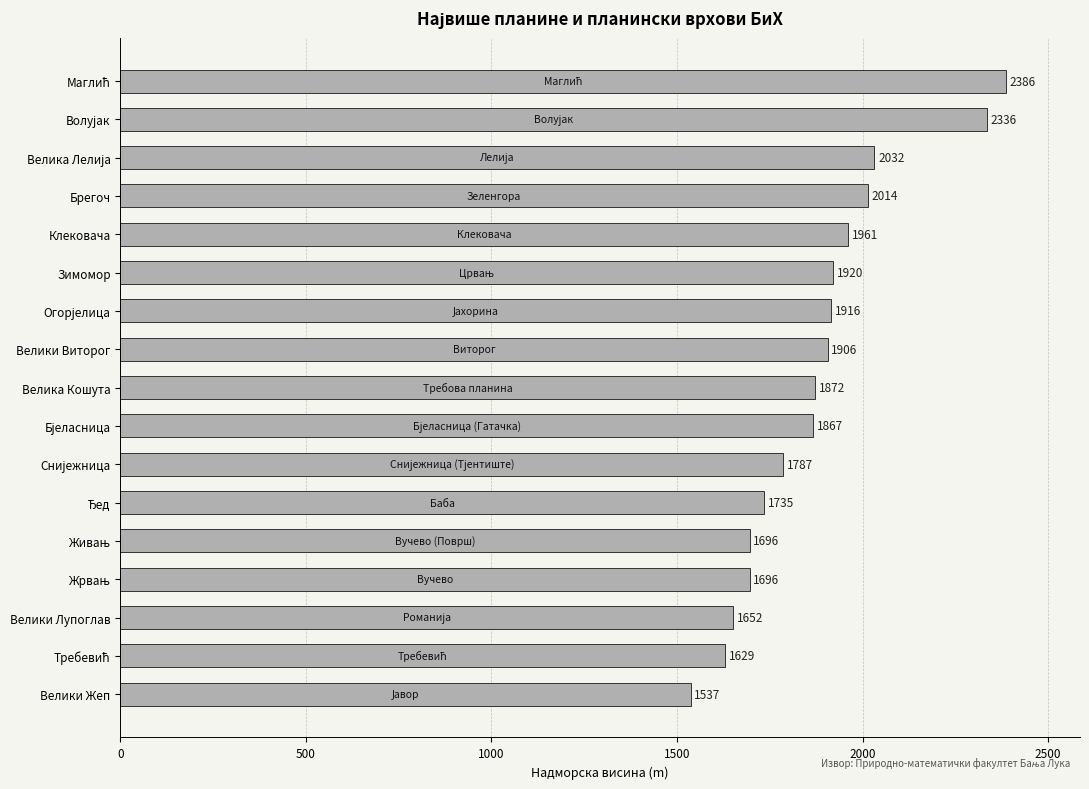

What is the minimum value shown in the chart?

1537